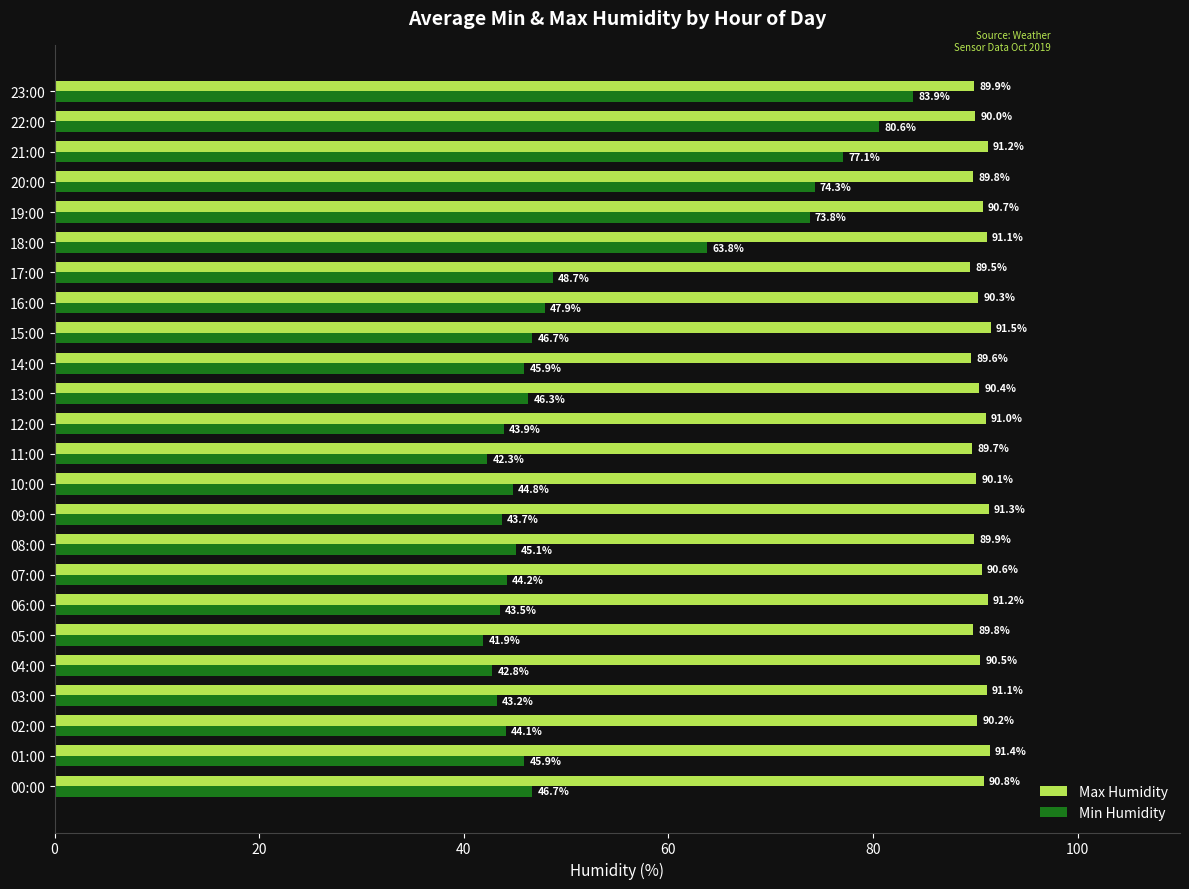

At which label is Min Humidity closest to 62?

18:00